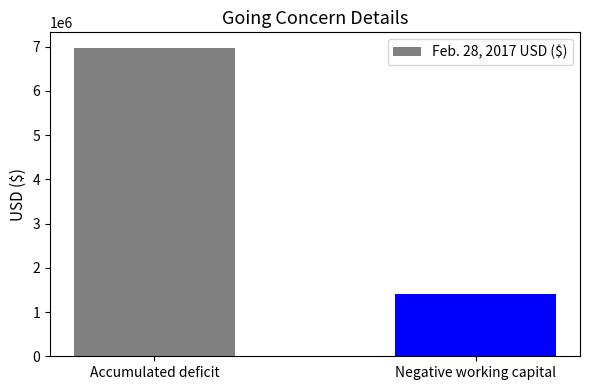

What is the minimum value shown in the chart?

1411932